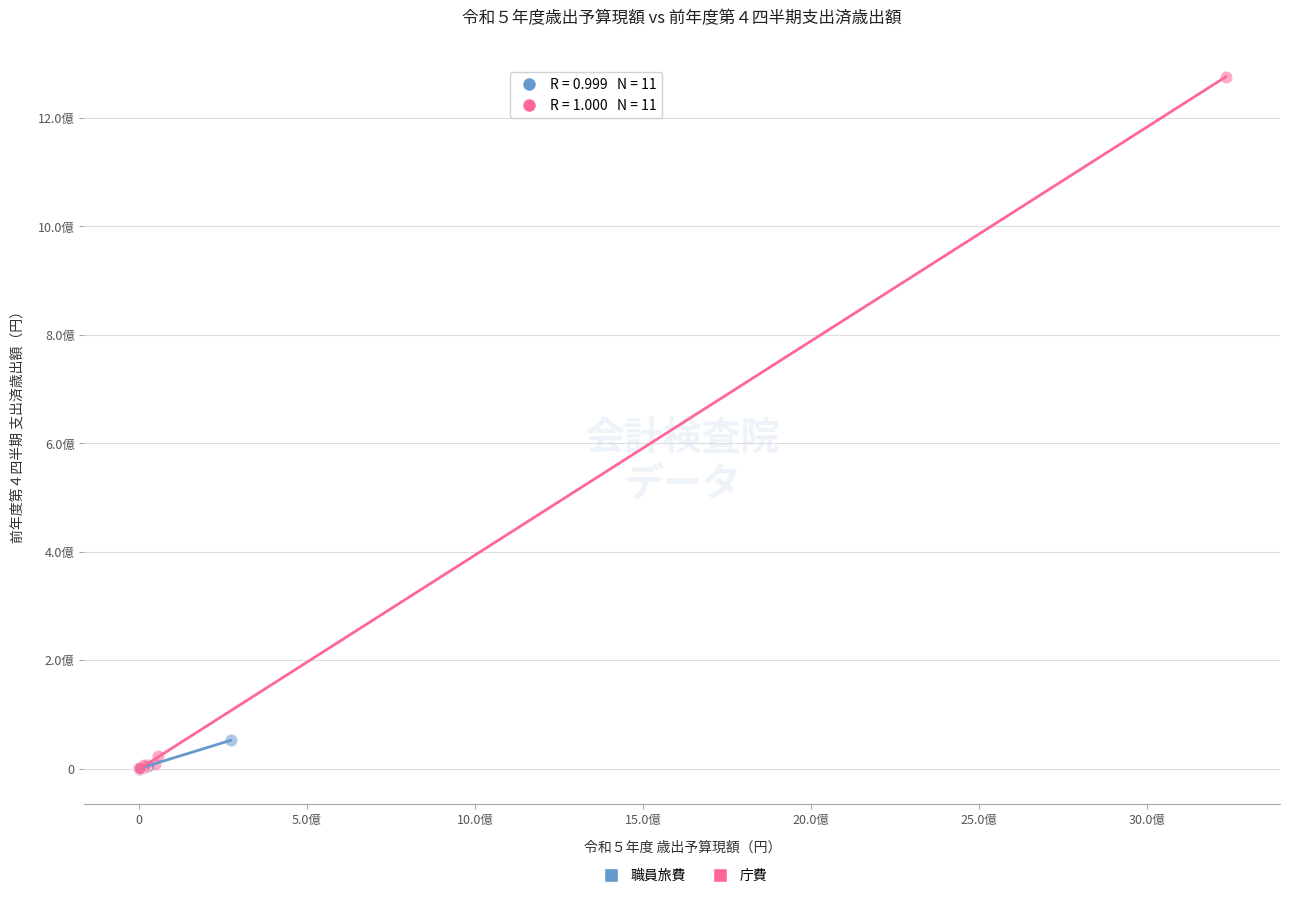

What are all the series names shown in the legend?

職員旅費, 庁費